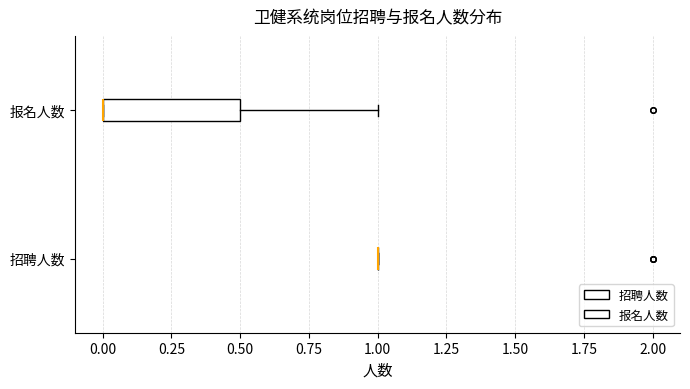

Reading bottom to top, read every box against the x-axis: the position of its median line, the range the box covers, and the ends of its whiskers. The values are not printed on the chart, so give them approximately, as read against the axis.

招聘人数: box collapsed to a line at 1.0, whiskers 1.0 to 1.0
报名人数: median 0.0 (drawn on the box's left edge), box 0.0 to 0.5, whiskers 0.0 to 1.0